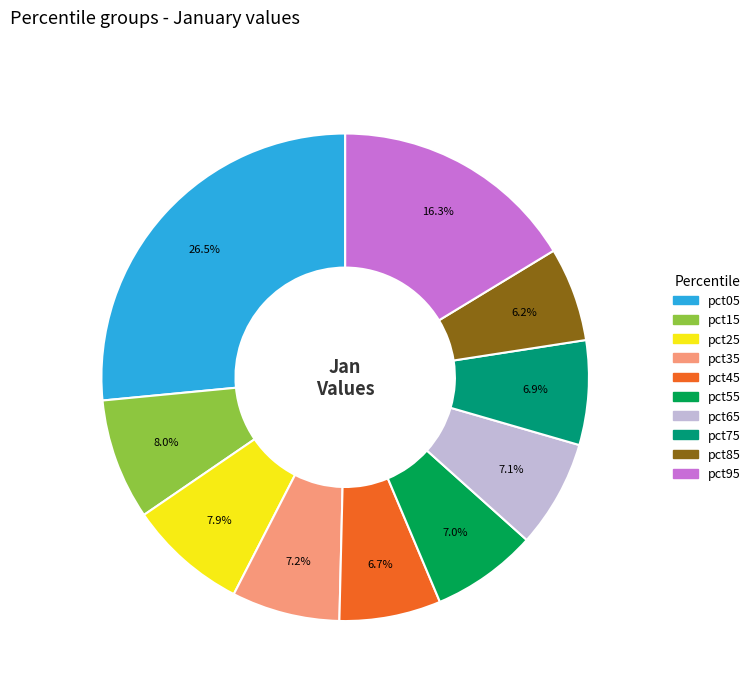

Is it true that pct85 is 6% of the pie?

True